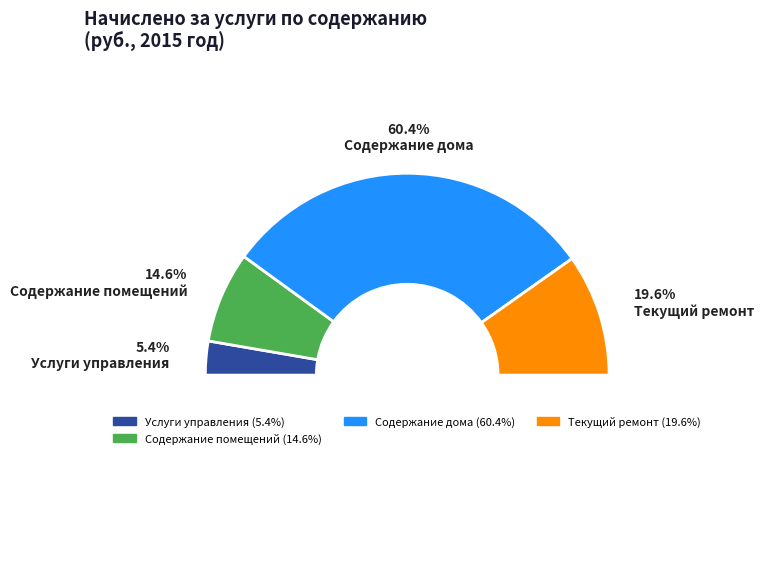

True or false: Содержание помещений accounts for 15% of the total.

True